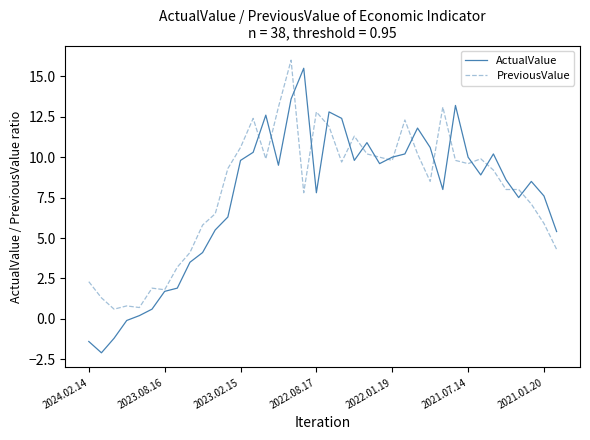

What is the smallest value displayed?

-2.1